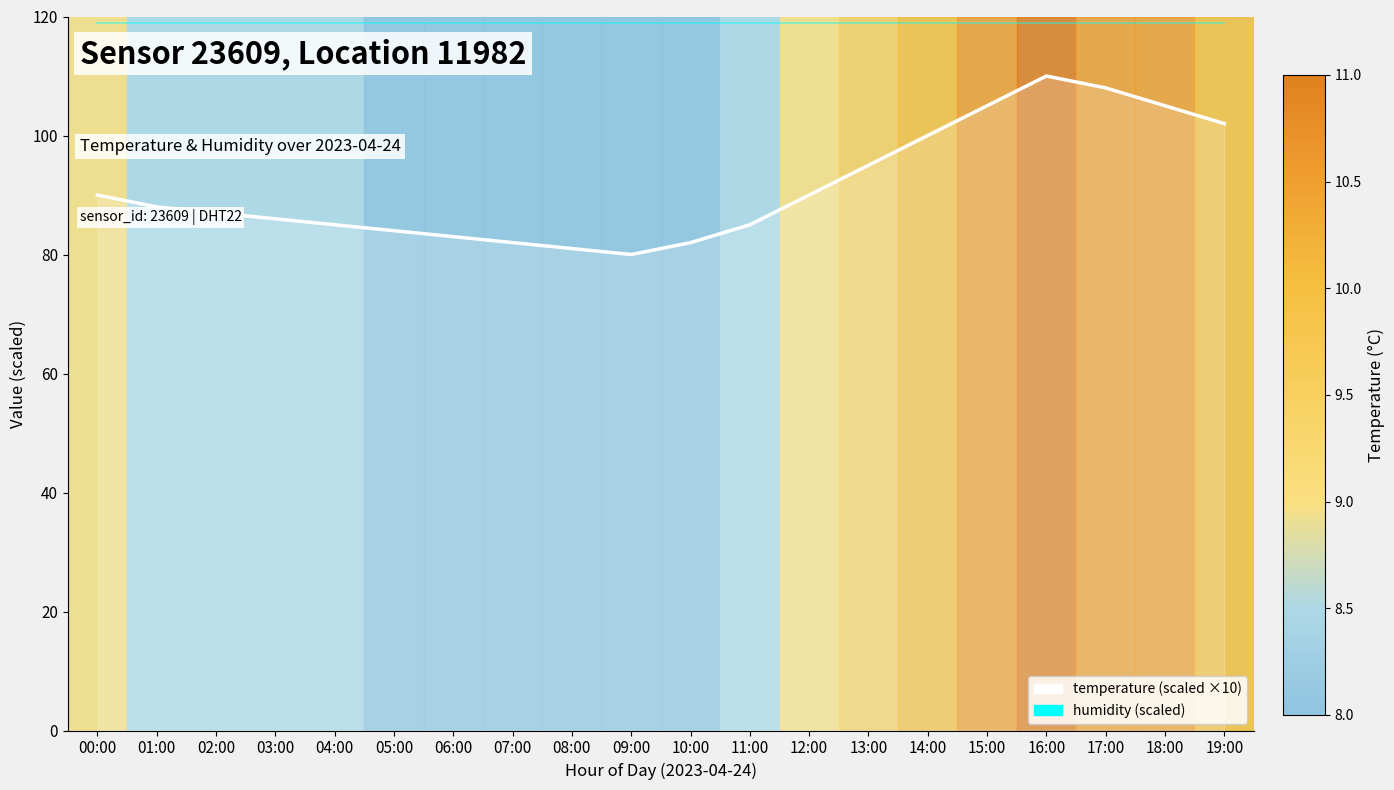

What is the total value across all series at 16:00?

228.9